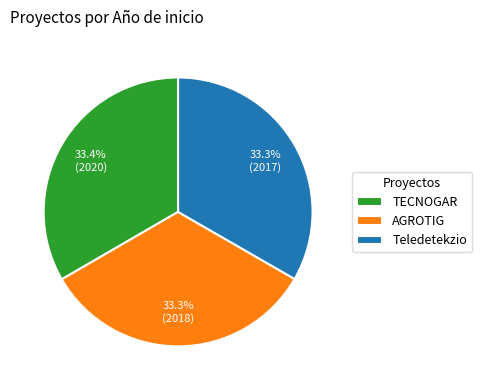

To the nearest percent, what percentage of the pie is Teledetekzio?

33%